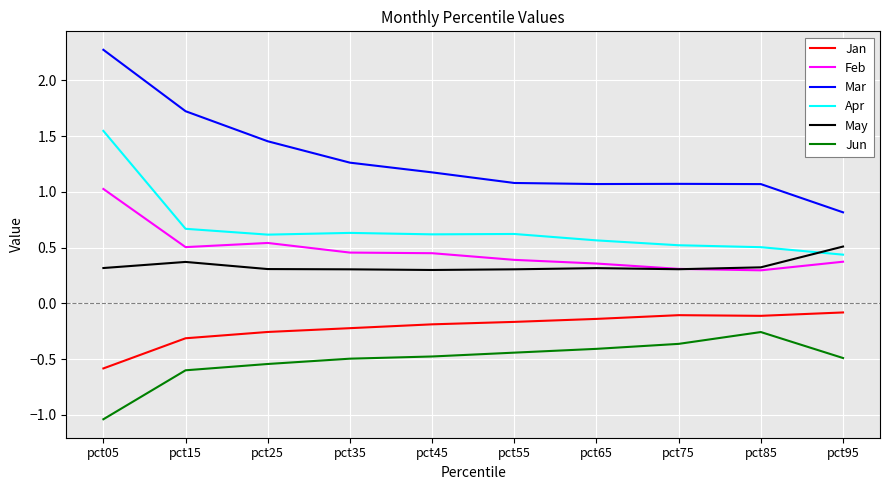

True or false: Mar and May cross at least once.

False